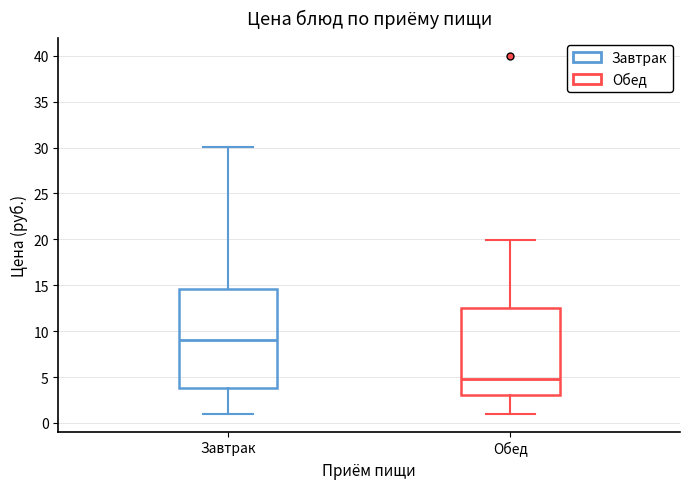

Reading left to right, transcribe this box plot: for each box, give where its median line is, the range the box spans, and where its two whiskers end, as read against the y-axis. The values are not printed on the chart, so give them approximately, as read against the axis.

Завтрак: median 9.0, box 4.0 to 14.5, whiskers 1.0 to 30.0
Обед: median 5.0, box 3.0 to 12.5, whiskers 1.0 to 20.0